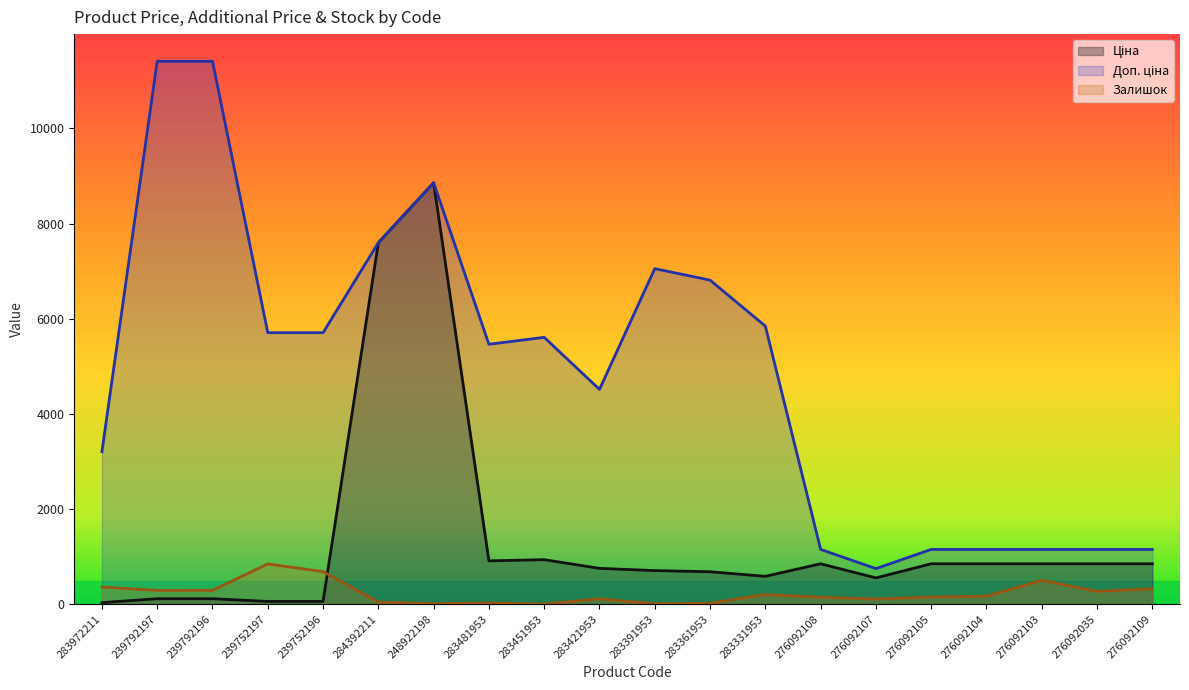

At which label does Доп. ціна reach its peak?

239792197